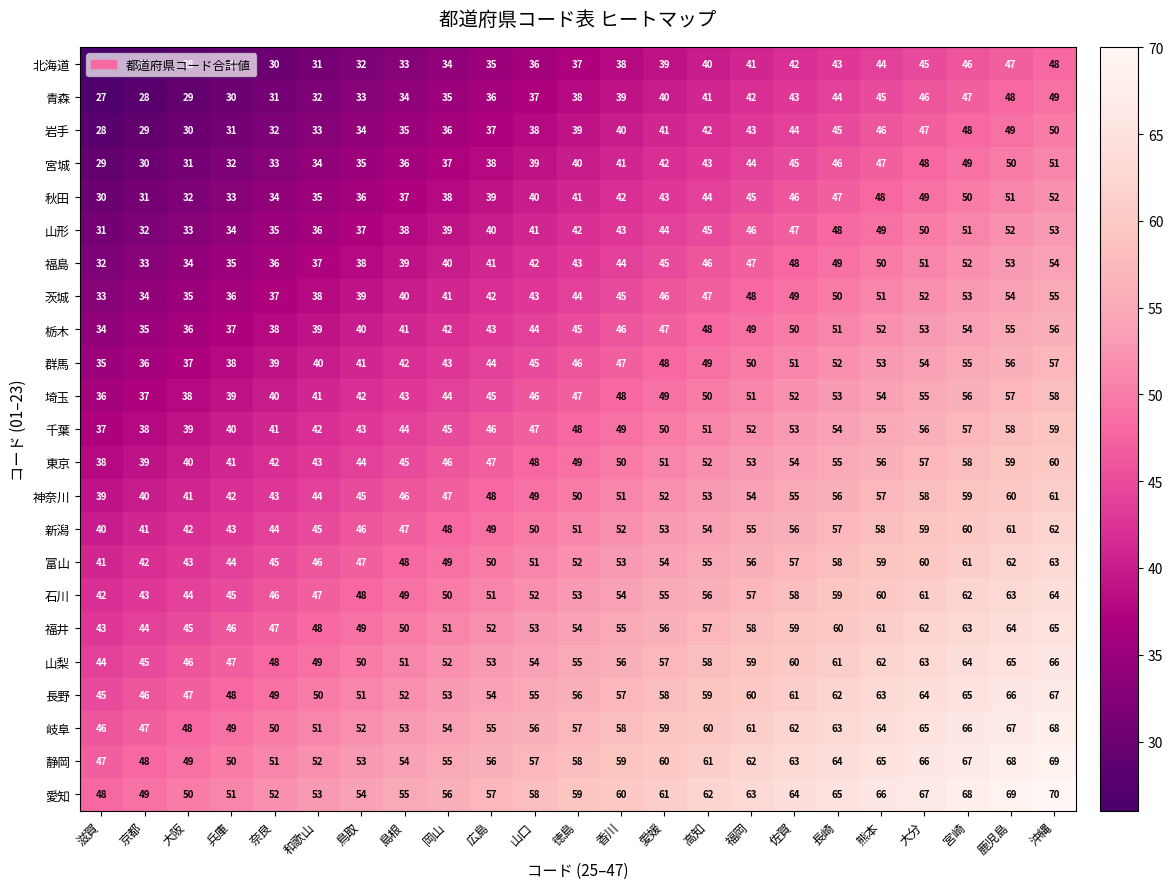

At which category is the sum across all series the highest?

沖縄